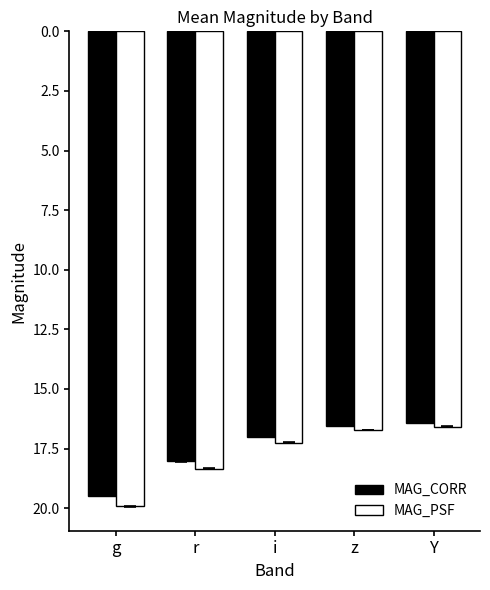

Is the value of MAG_PSF at r greater than the value of MAG_CORR at r?

Yes